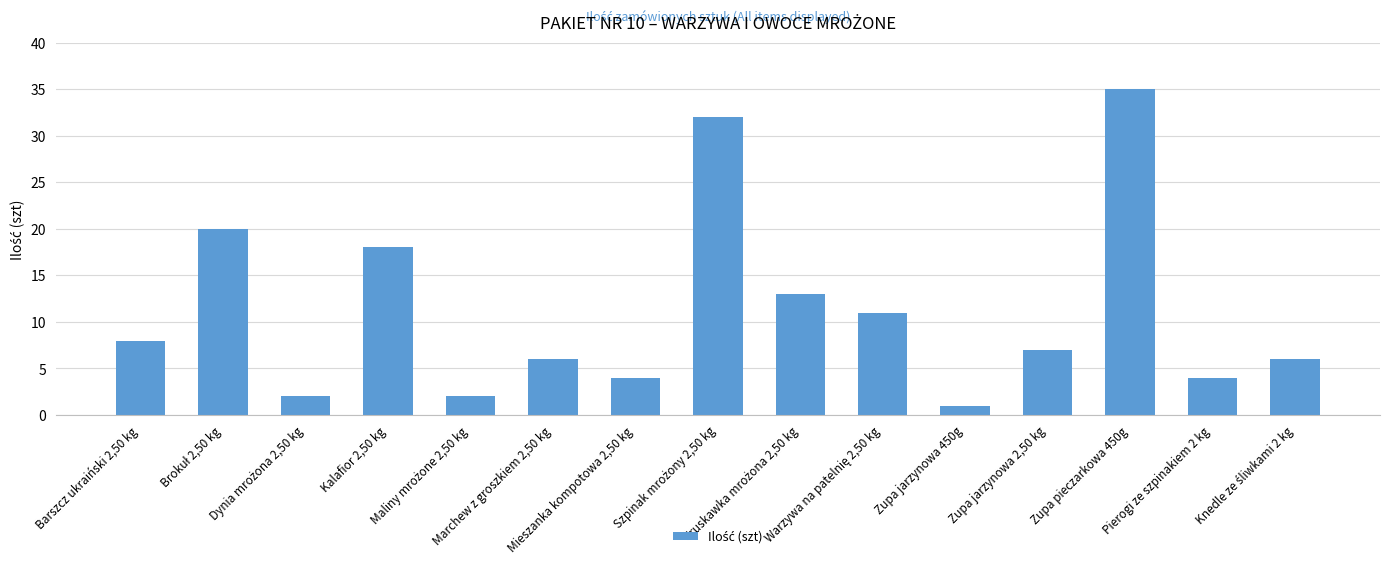

Are the bars grouped side by side (vs. stacked)?

No